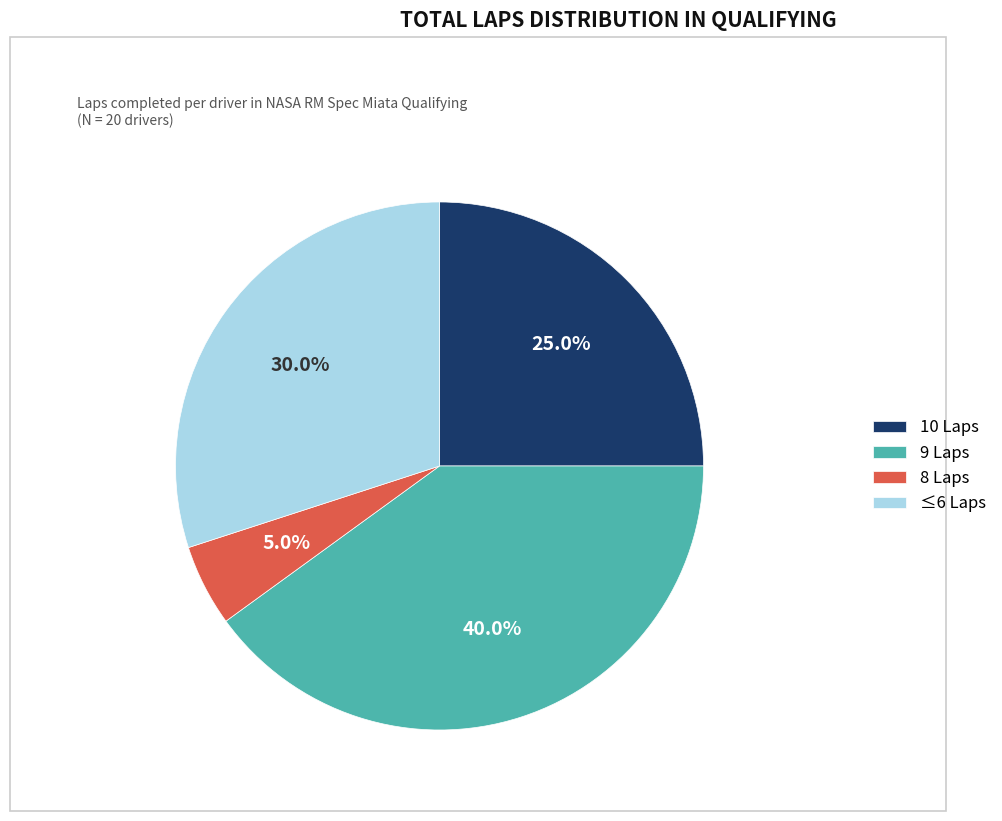

To the nearest percent, what is the difference between the largest and smallest slice percentages?

35%